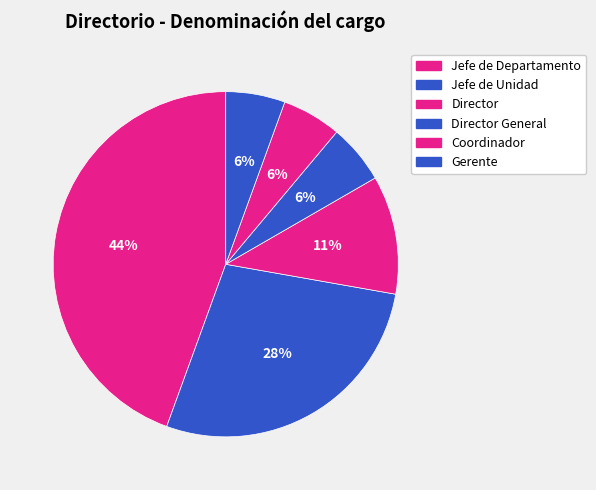

How many slices are in this pie chart?

6